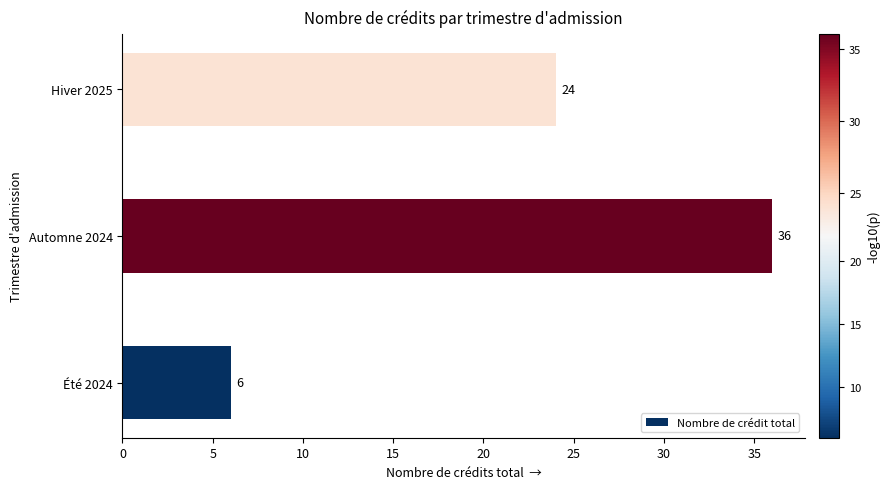

What is the average value?

22